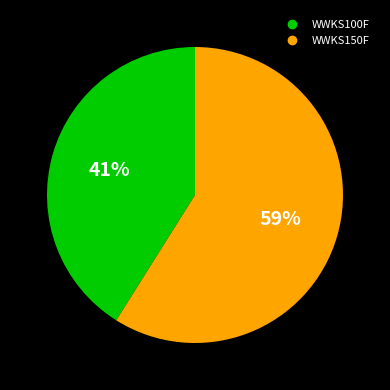

To the nearest percent, what percentage of the pie is WWKS150F?

59%